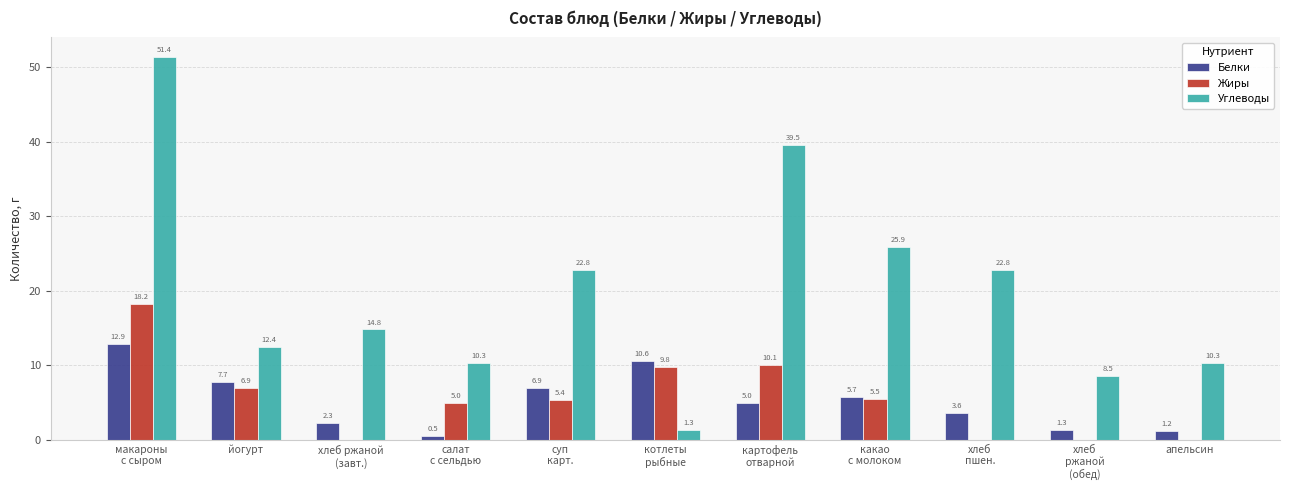

How many distinct data groups are displayed?

3